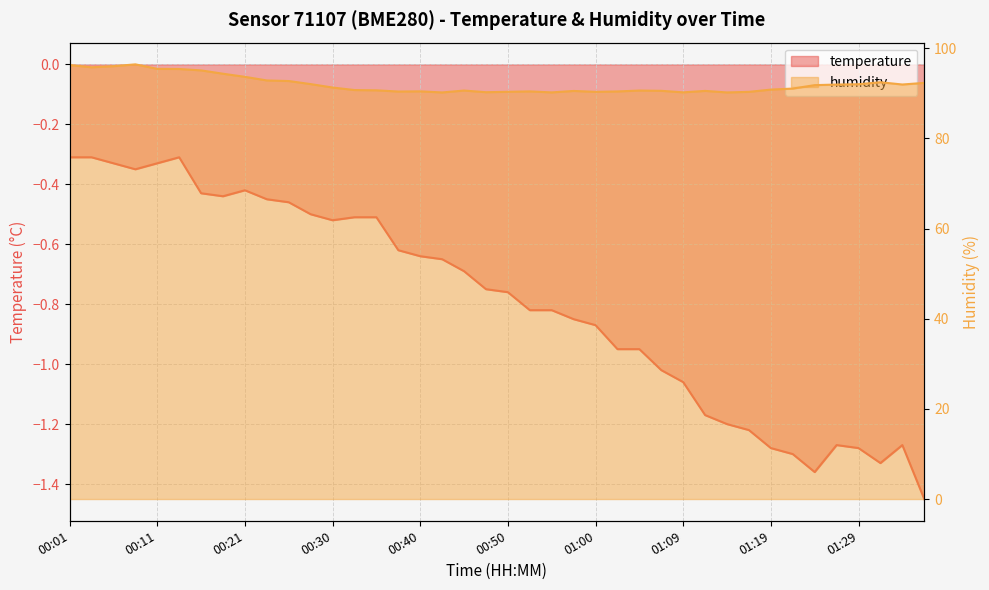

At which category is the sum across all series the highest?

00:09